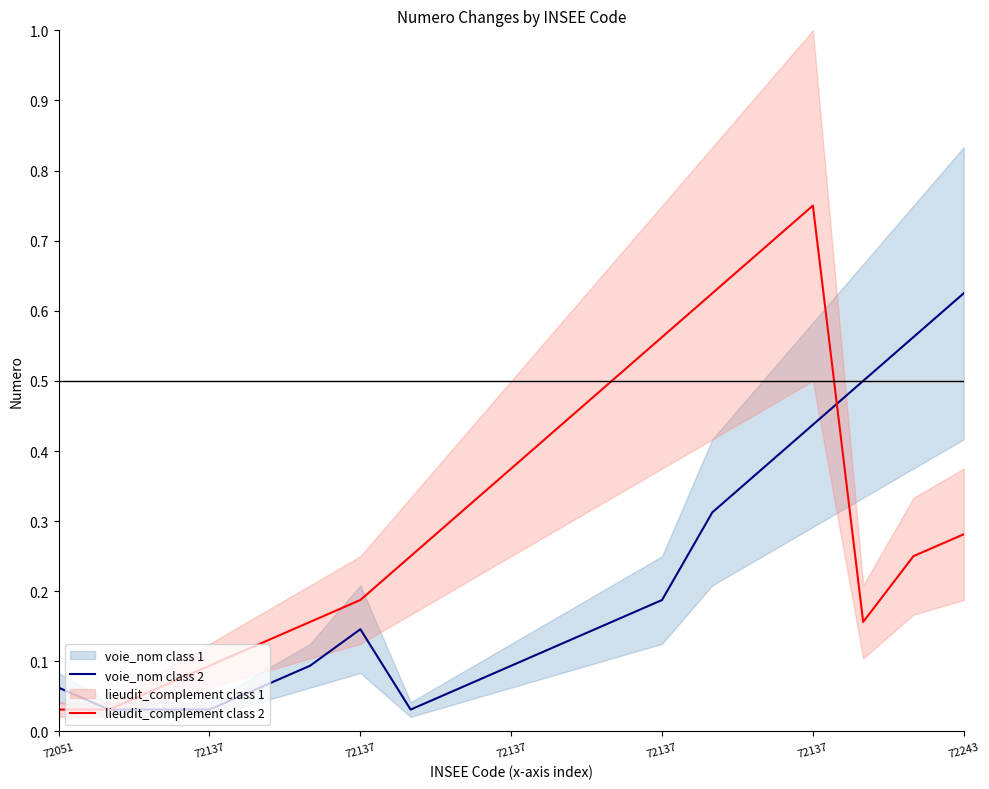

Which series ends up on top after the final intersection of lieudit_complement class 2 and voie_nom class 2?

voie_nom class 2